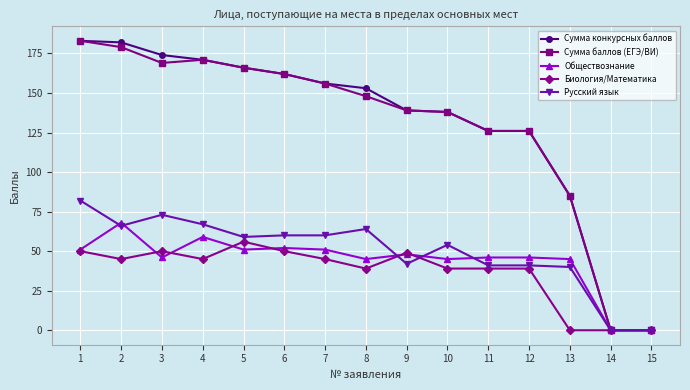

What is the total value across all series at 11?

378